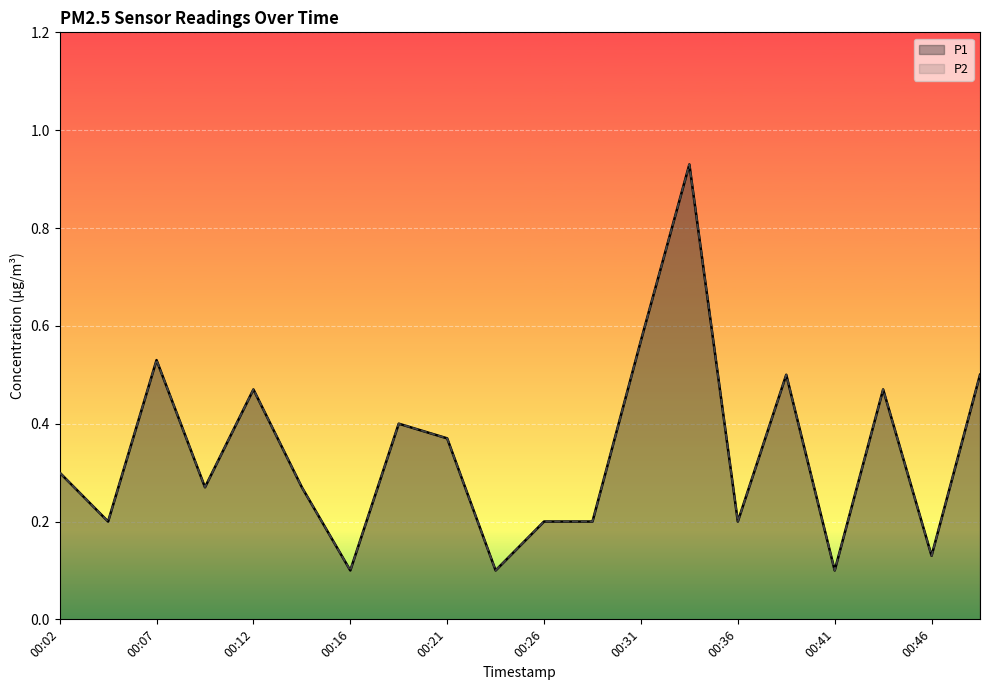

How many data points does each series have?

20